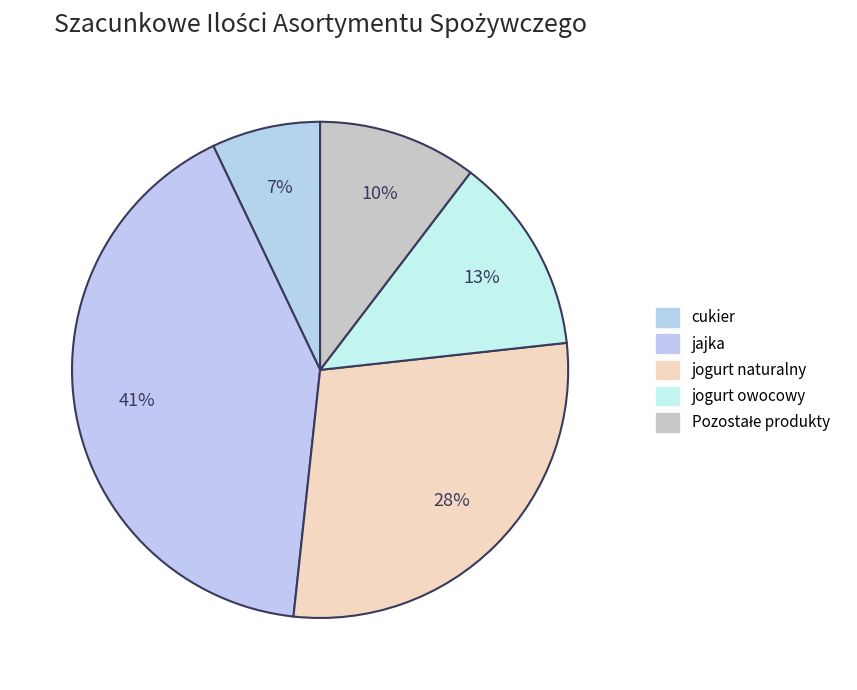

How many segments does this pie chart have?

5